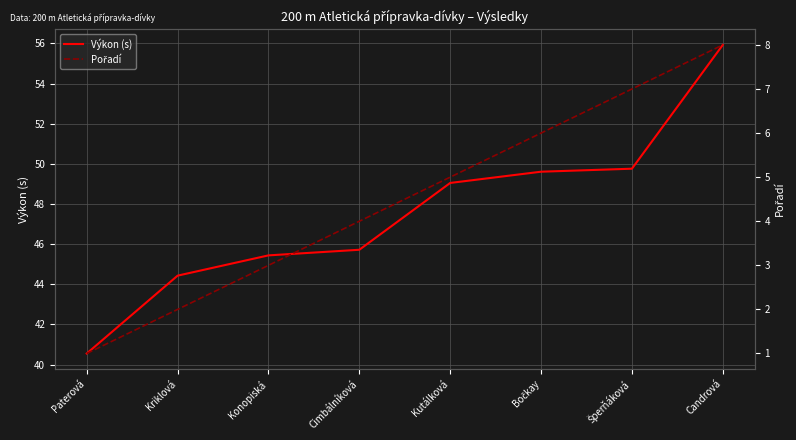

At which category is the sum across all series the highest?

Candrová